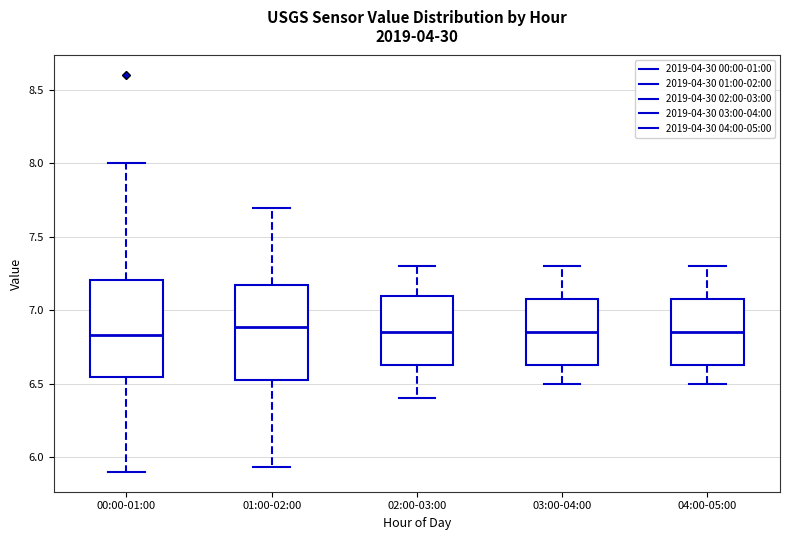

Reading left to right, read every box against the y-axis: the position of its median line, the range the box covers, and the ends of its whiskers. The values are not printed on the chart, so give them approximately, as read against the axis.

00:00-01:00: median 6.85, box 6.55 to 7.20, whiskers 5.90 to 8.00
01:00-02:00: median 6.90, box 6.55 to 7.20, whiskers 5.95 to 7.70
02:00-03:00: median 6.85, box 6.65 to 7.10, whiskers 6.40 to 7.30
03:00-04:00: median 6.85, box 6.65 to 7.10, whiskers 6.50 to 7.30
04:00-05:00: median 6.85, box 6.65 to 7.10, whiskers 6.50 to 7.30